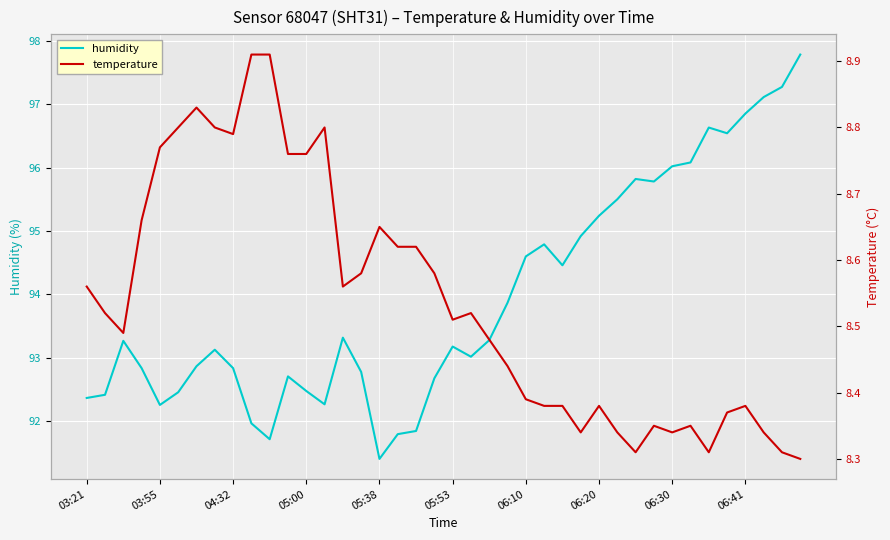

The humidity series shows 129.8 at 03:55. True or false?

False